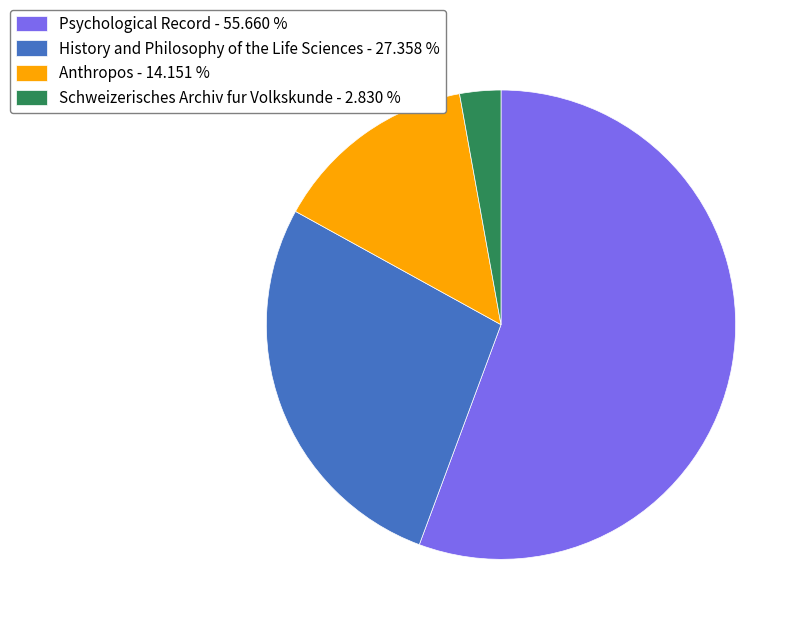

Does any single category account for the majority?

Yes